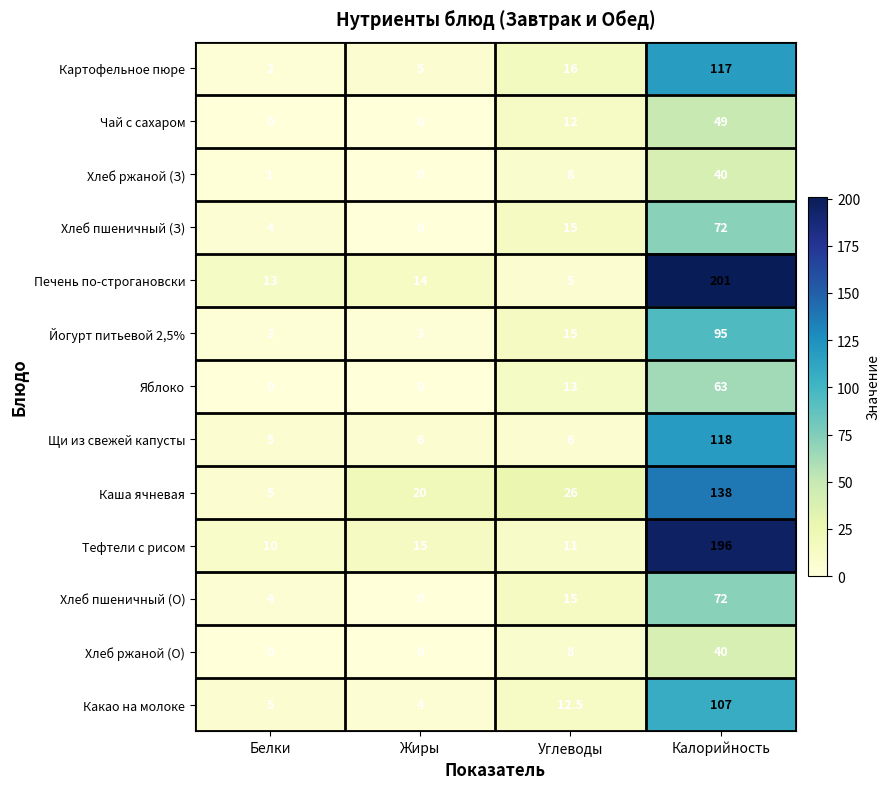

Which series has the widest spread of values?

Печень по-строгановски